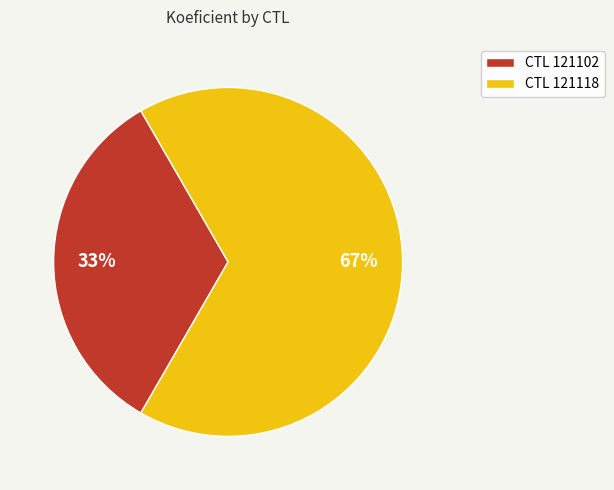

Approximately how many times larger is the value at CTL 121118 compared to CTL 121102?

2.0